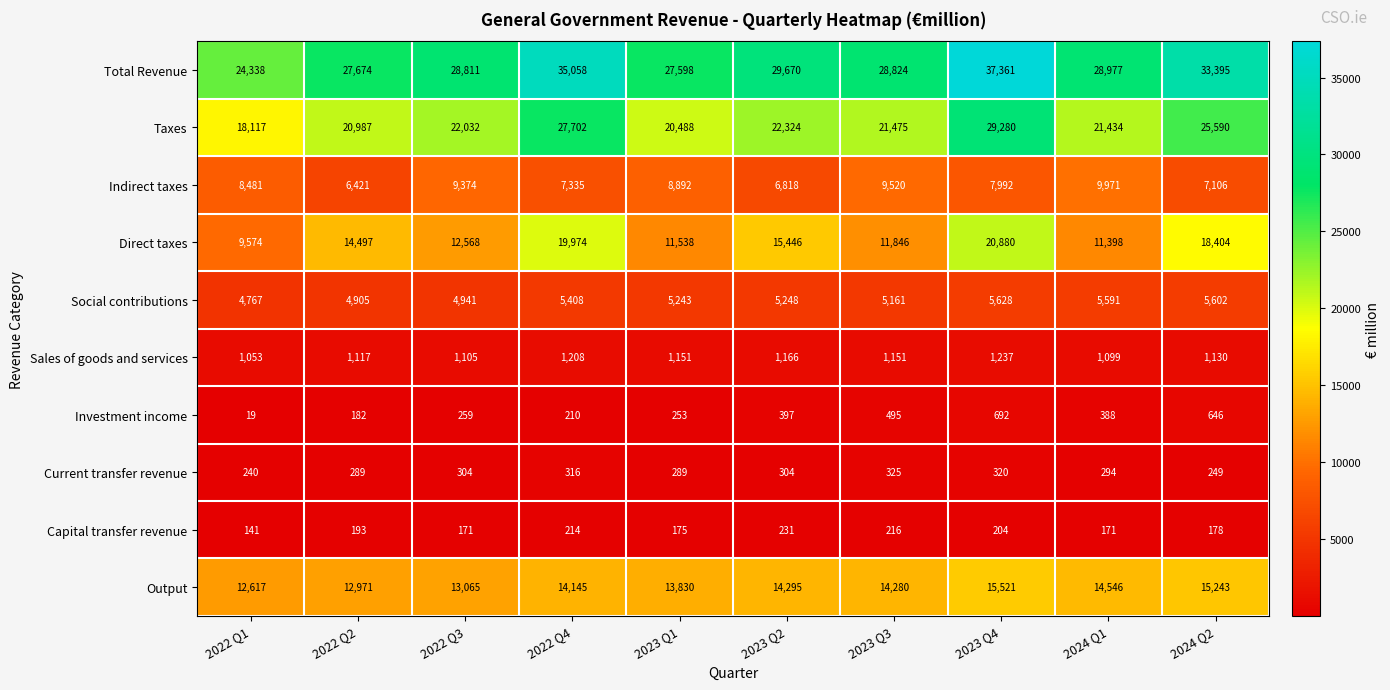

At how many categories does at least one series exceed 9999?

10